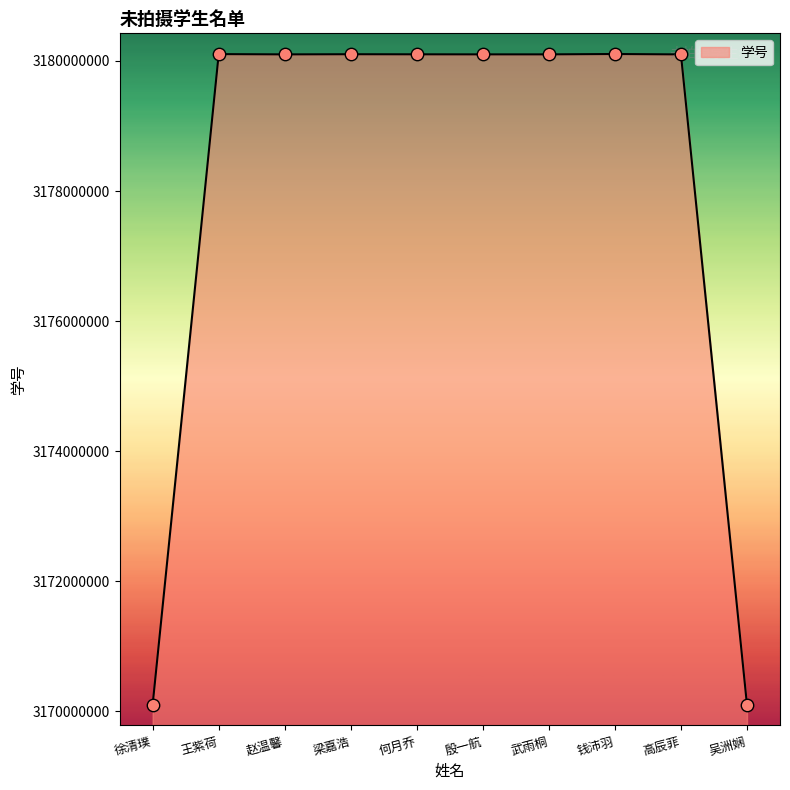

What is the ratio of the value at 钱沛羽 to the value at 王紫荷?

1.0